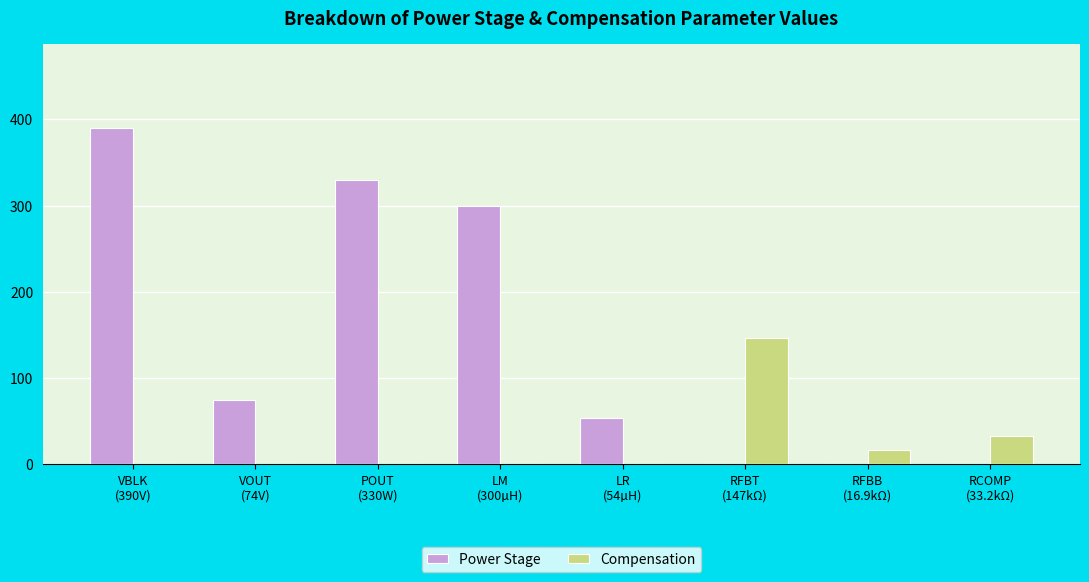

Which series has the largest total across all categories?

Power Stage